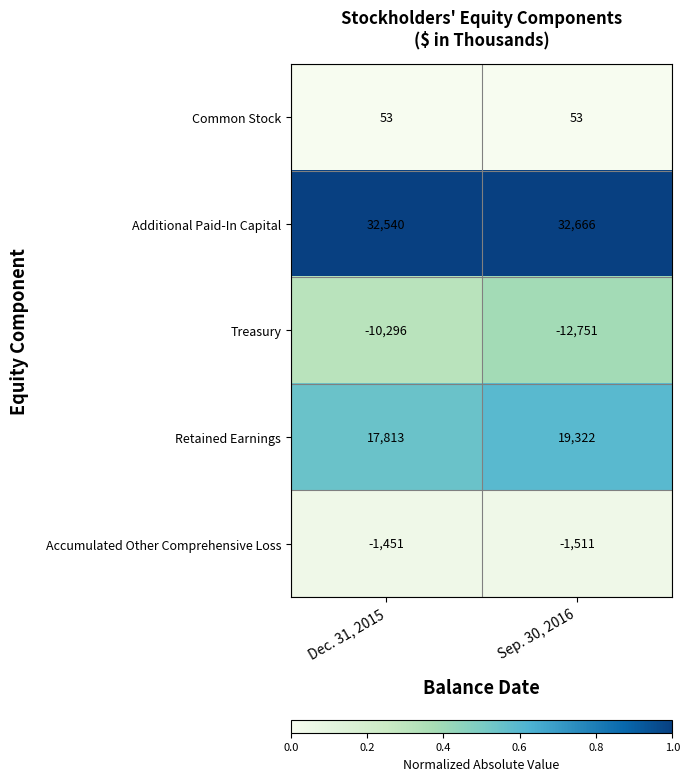

What value does the Accumulated Other Comprehensive Loss series have at Dec. 31, 2015, to the nearest 10?

-1450